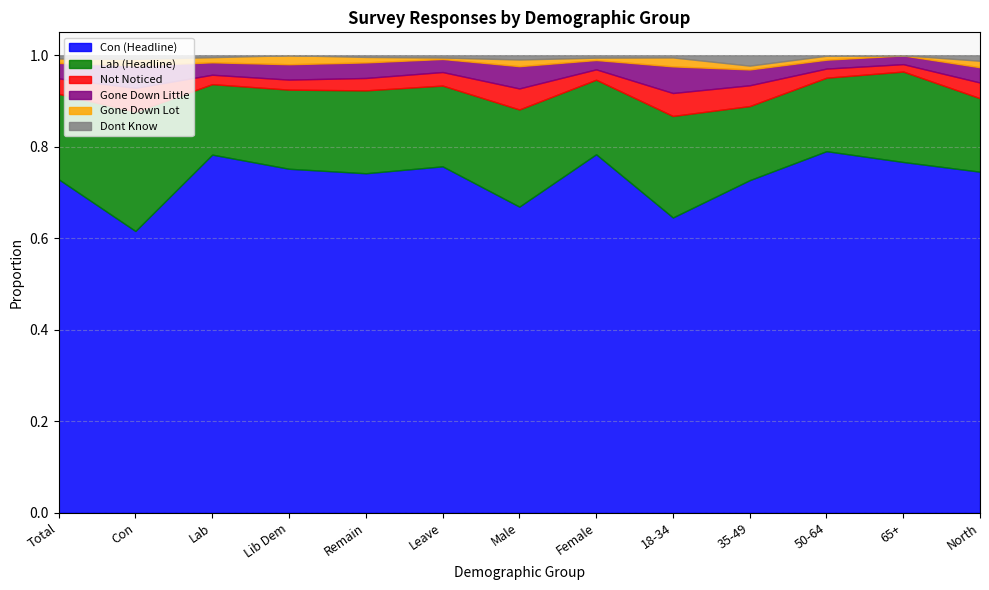

At how many categories does at least one series exceed 0?

13